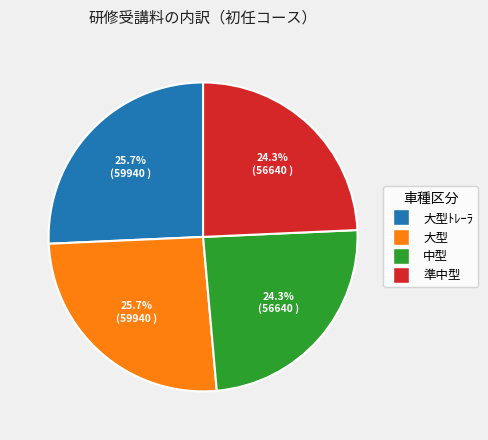

Is there any slice that represents more than half of the pie?

No